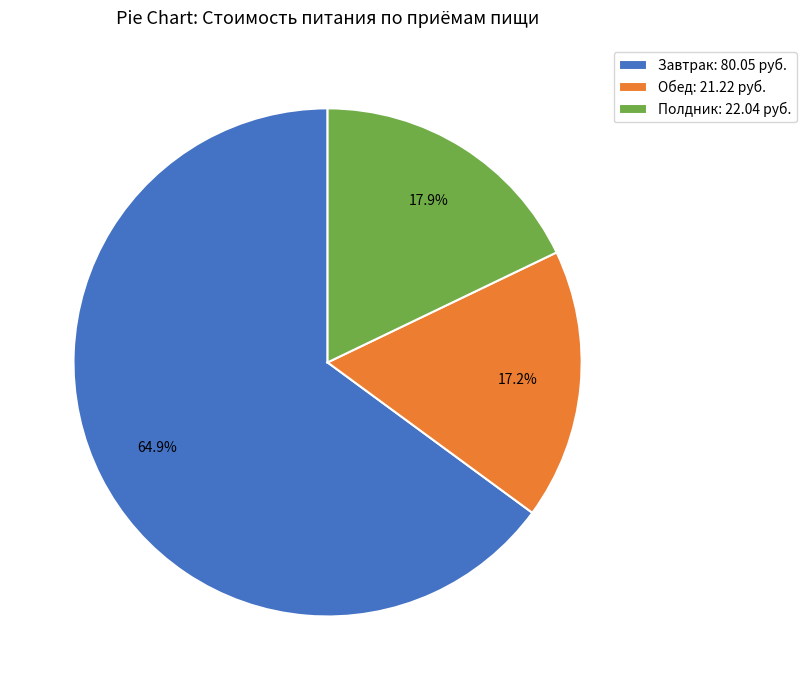

What percentage is the Полдник slice, to the nearest percent?

18%